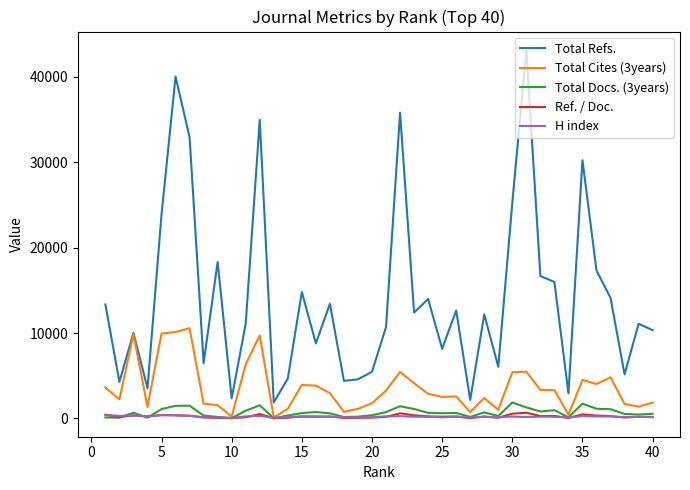

Which series has the largest total across all categories?

Total Refs.